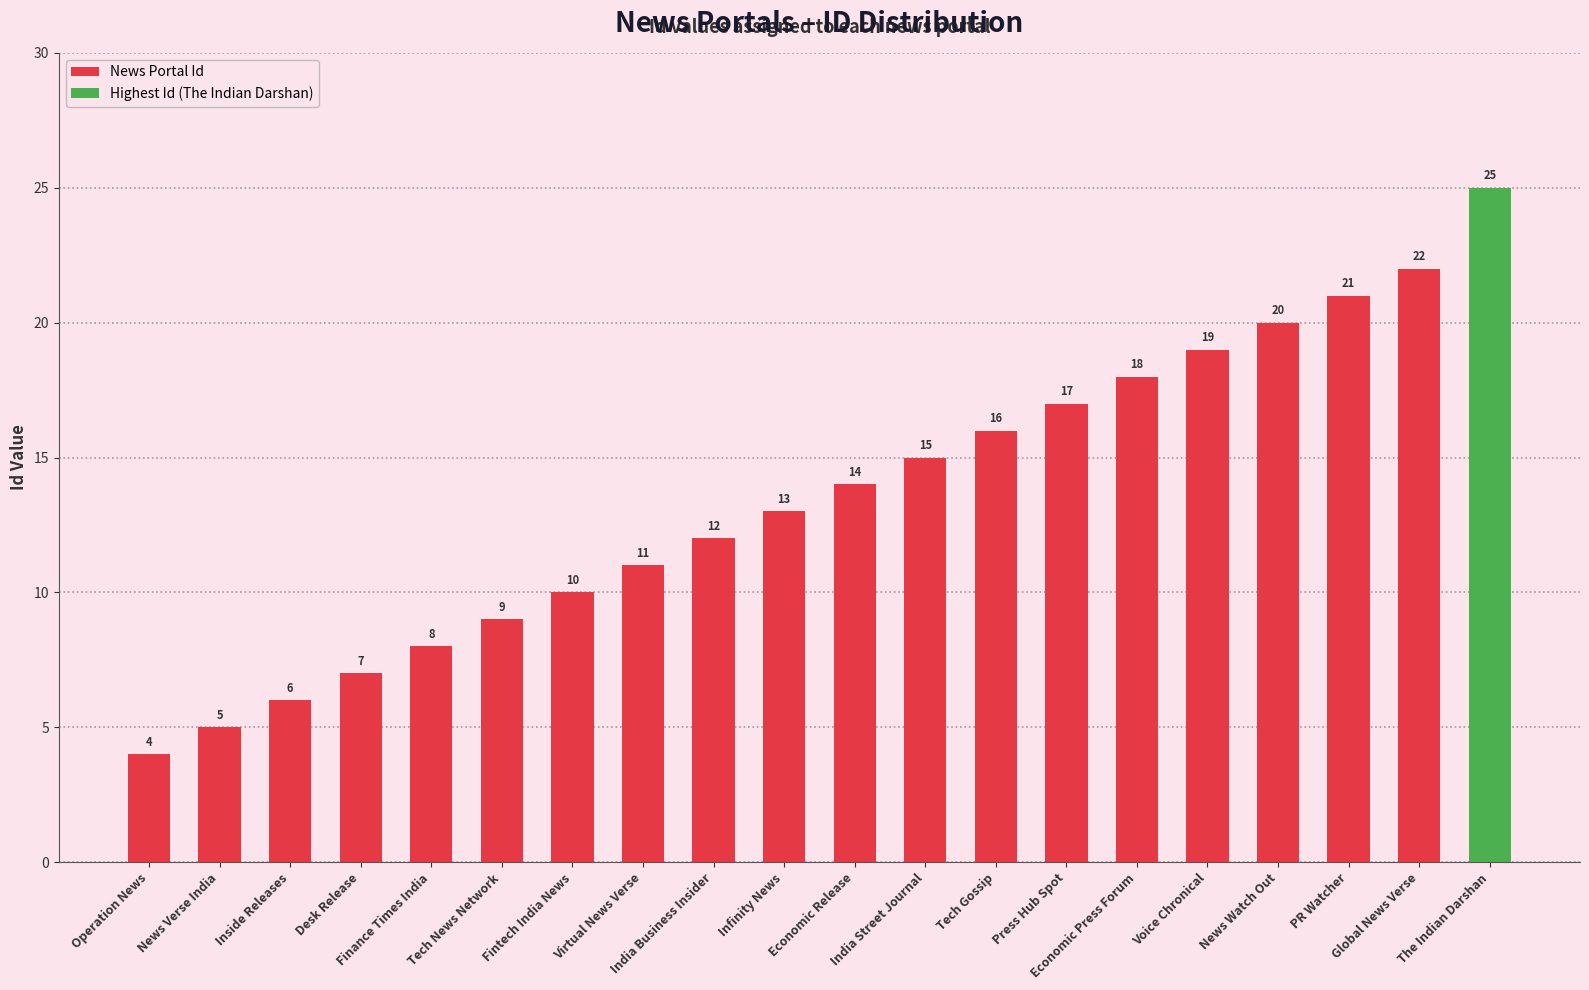

Rank the categories by value from highest to lowest.

The Indian Darshan, Global News Verse, PR Watcher, News Watch Out, Voice Chronical, Economic Press Forum, Press Hub Spot, Tech Gossip, India Street Journal, Economic Release, Infinity News, India Business Insider, Virtual News Verse, Fintech India News, Tech News Network, Finance Times India, Desk Release, Inside Releases, News Verse India, Operation News